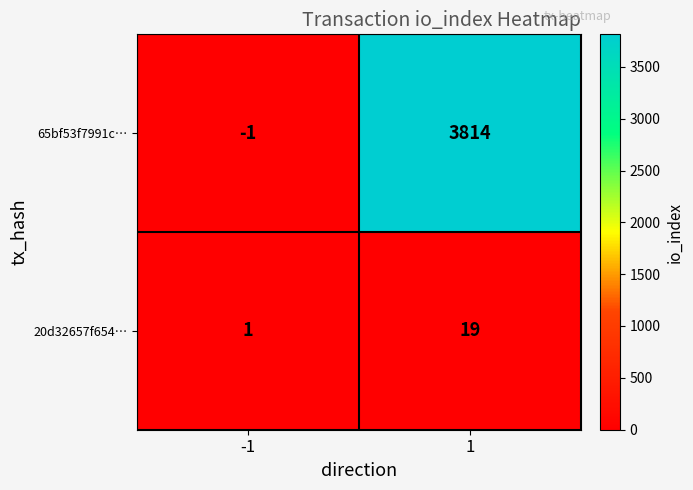

Reading left to right, transcribe all the data shown in this chart.

65bf53f7991c…: -1=-1	1=3814
20d32657f654…: -1=1	1=19